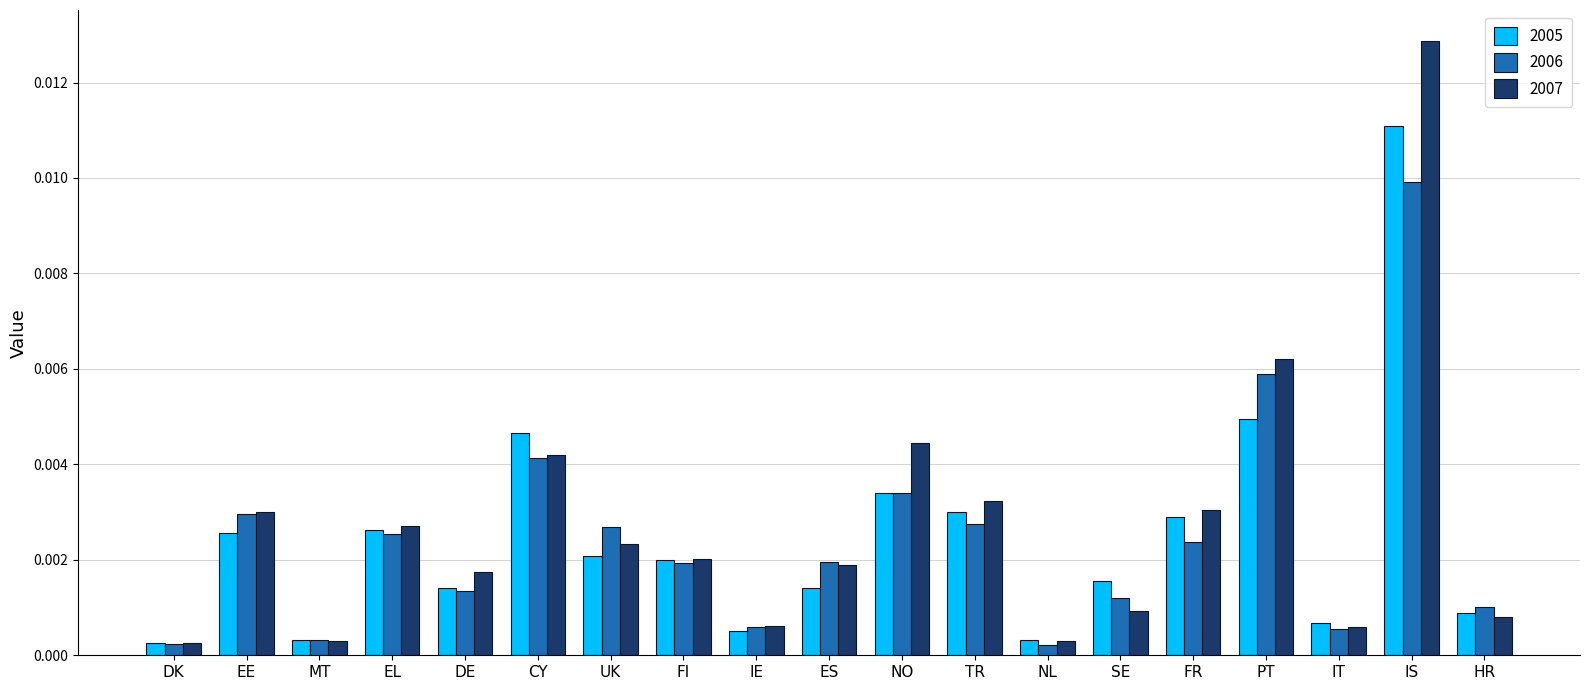

How many distinct data groups are displayed?

3